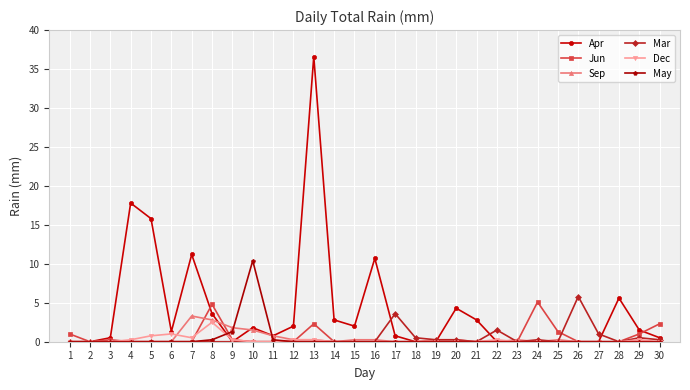

What is the sum of all Sep values?

12.2